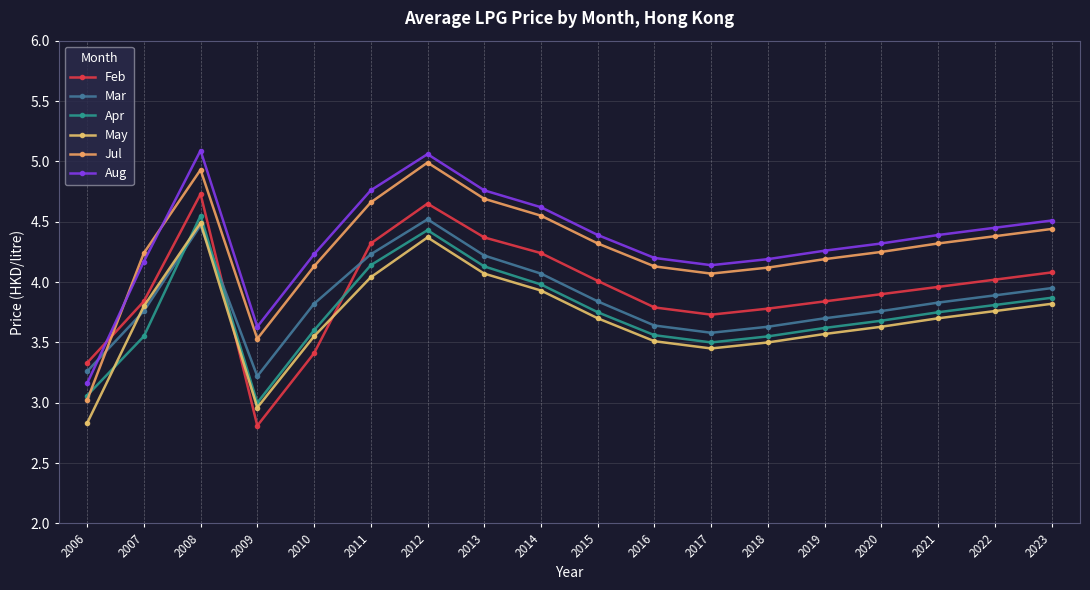

Which series has the largest total across all categories?

Aug